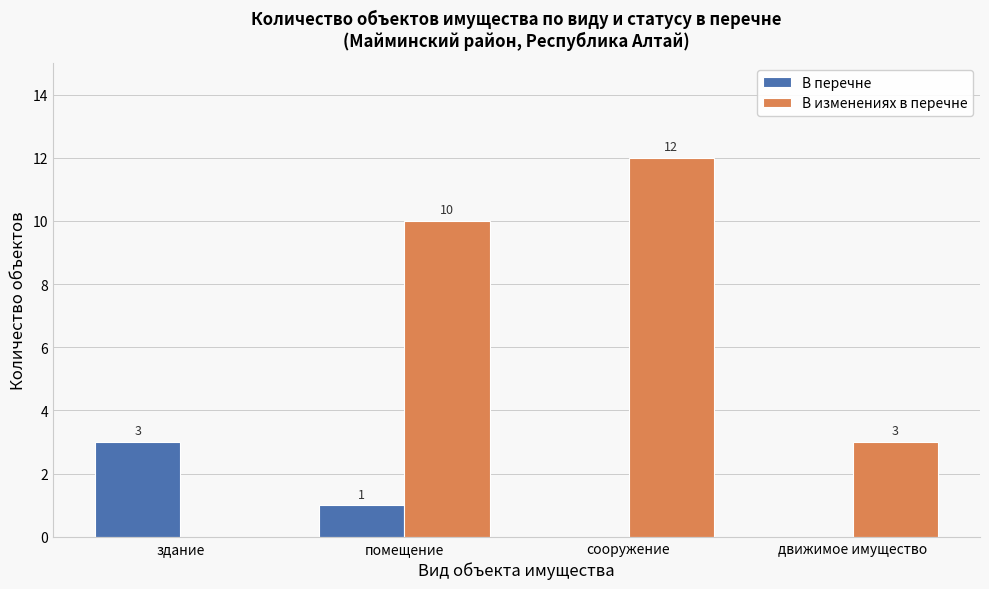

At which label is В изменениях в перечне closest to 6?

движимое имущество